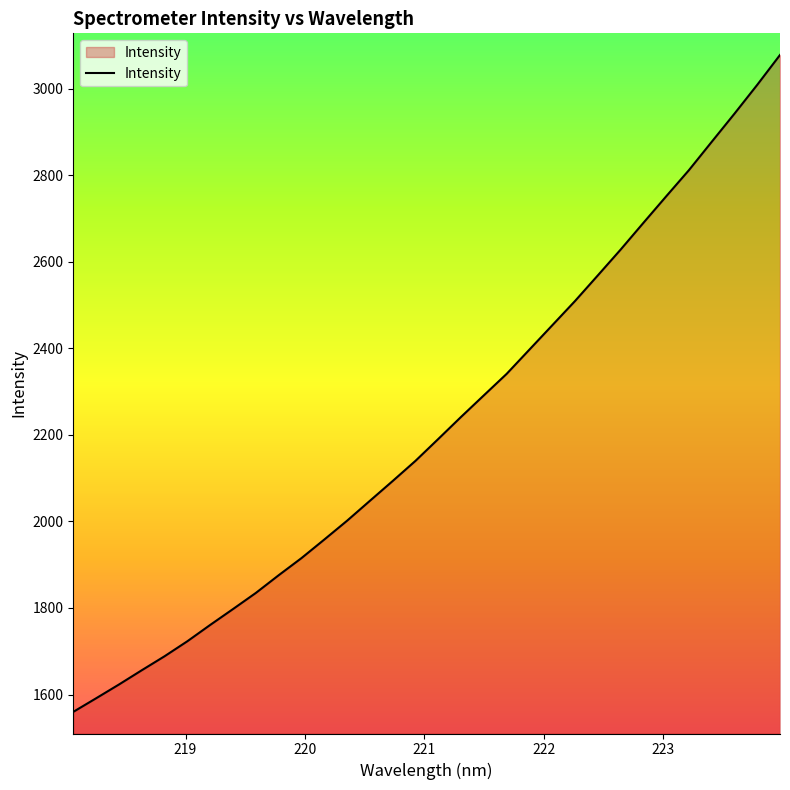

What is the difference between the maximum and minimum values?

1518.4